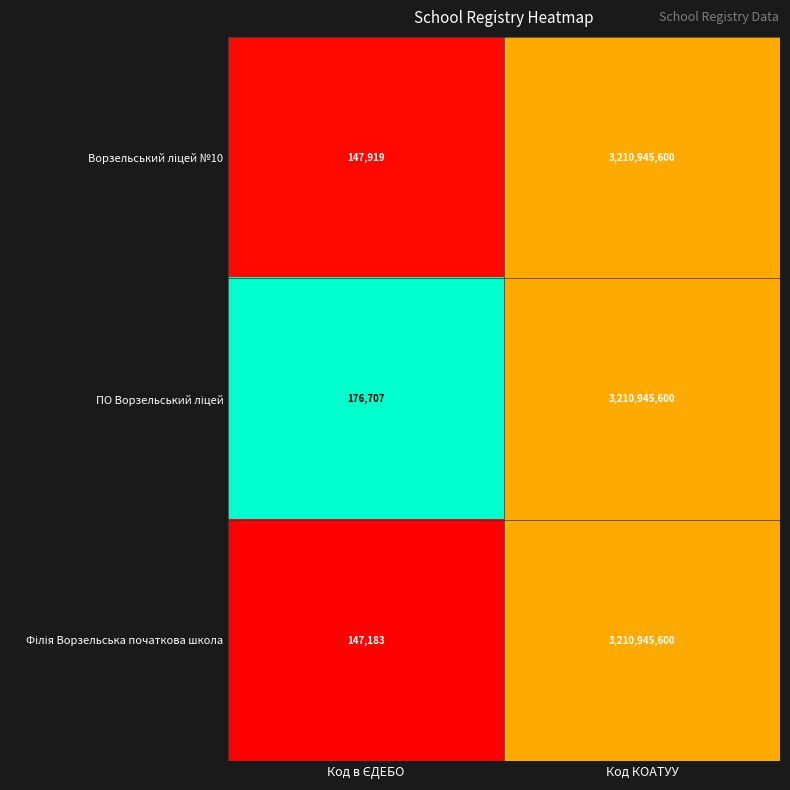

What is the greatest value displayed?

3210945600